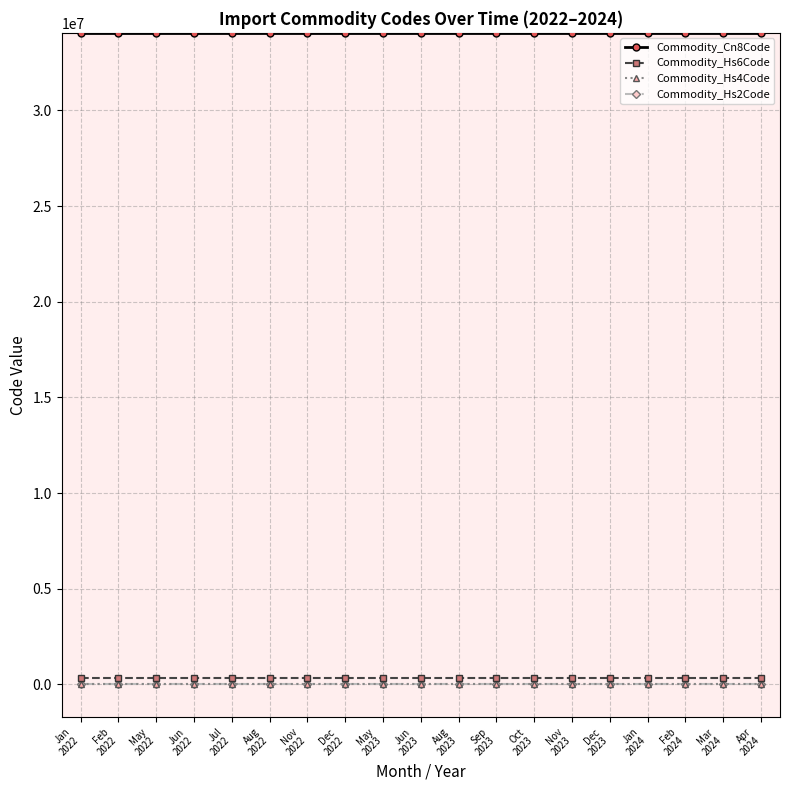

True or false: Commodity_Hs4Code and Commodity_Hs2Code cross at least once.

False